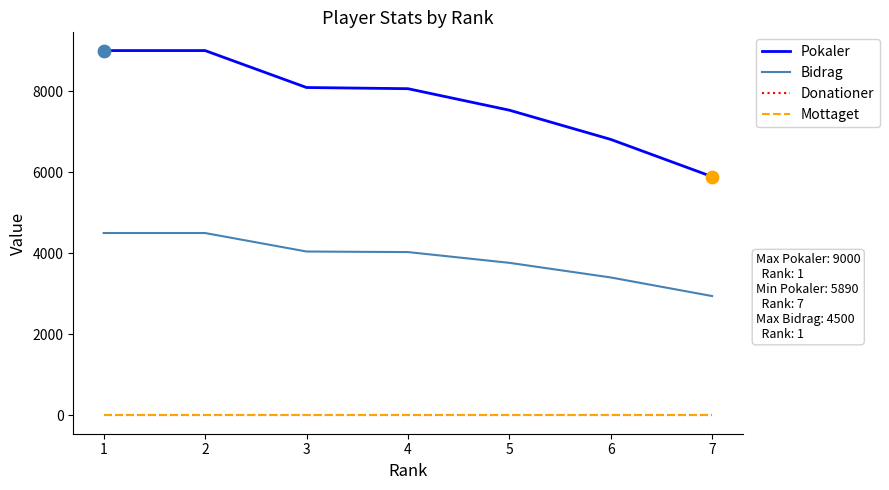

Is this an area chart (filled region under the line)?

No